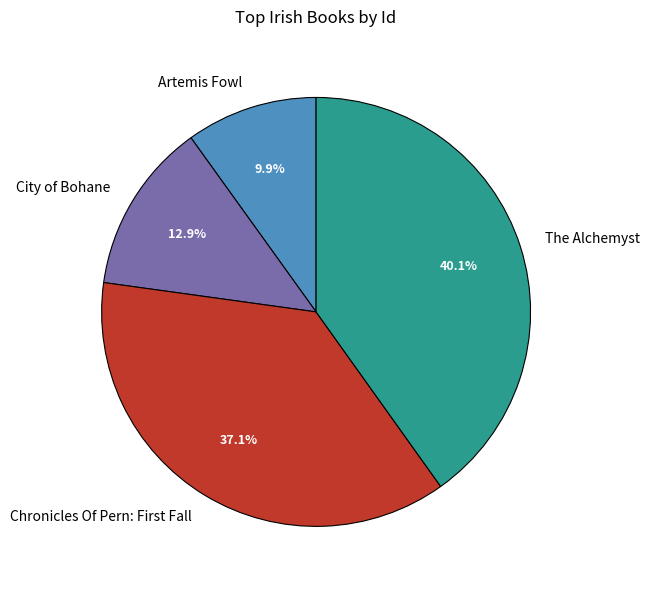

Rank the categories by value from lowest to highest.

Artemis Fowl, City of Bohane, Chronicles Of Pern: First Fall, The Alchemyst